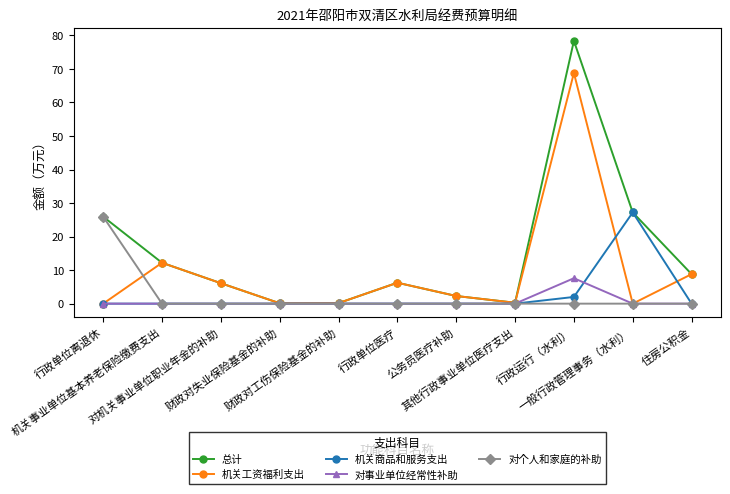

Count the number of categories in the chart.

11